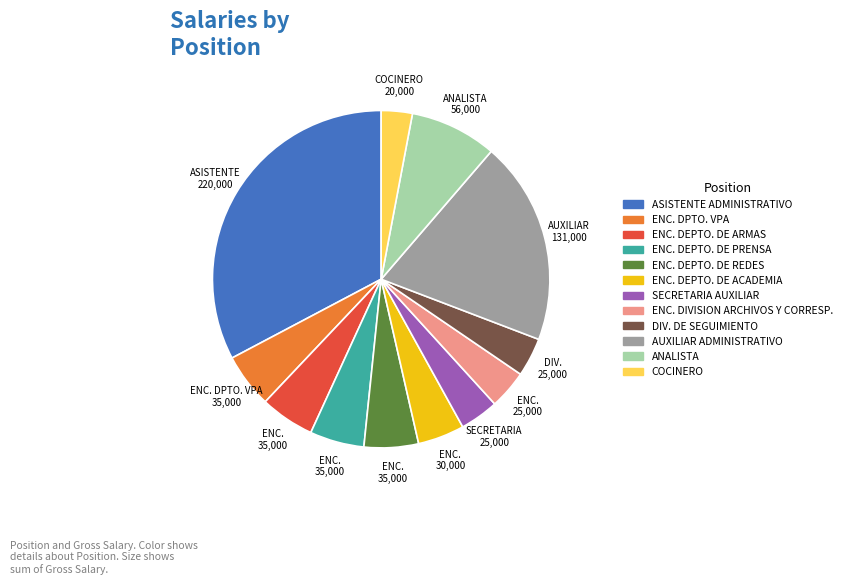

How many segments does this pie chart have?

12